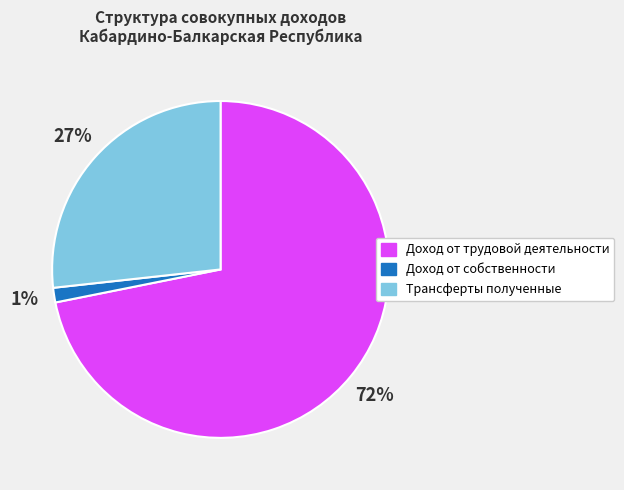

Which has a higher value, Доход от собственности or Трансферты полученные?

Трансферты полученные